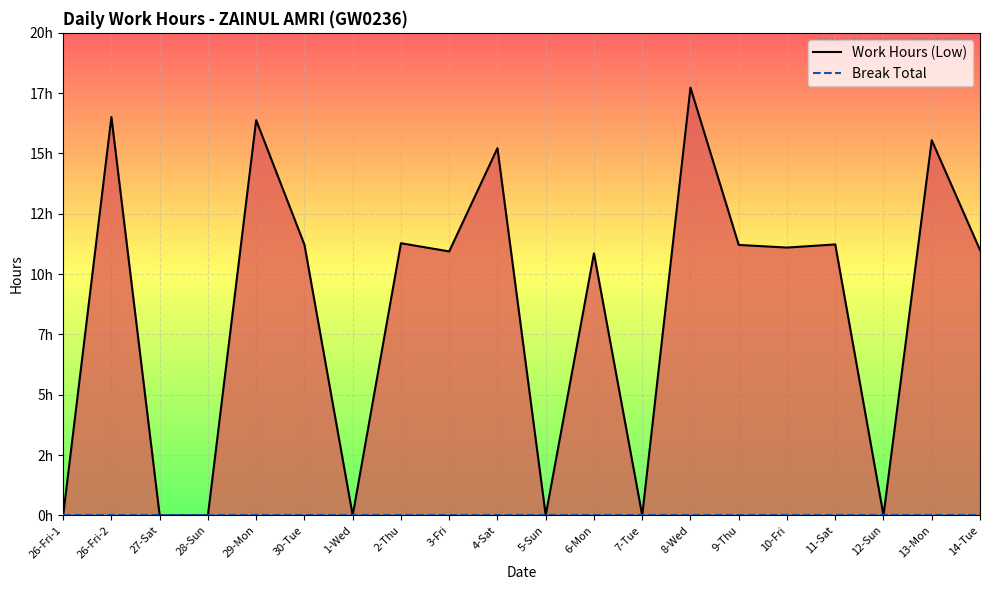

What is the label of the 10th point from the left?

4-Sat